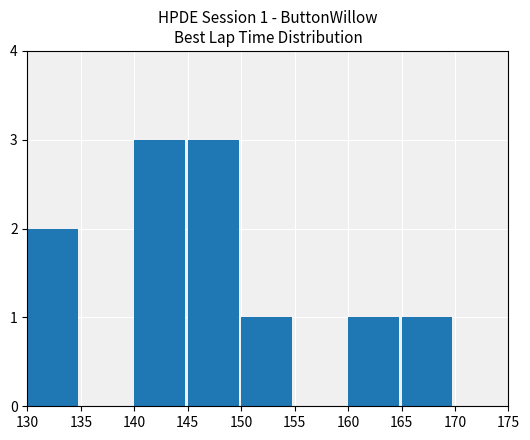

What is the change in value from 140 to 170?

-3